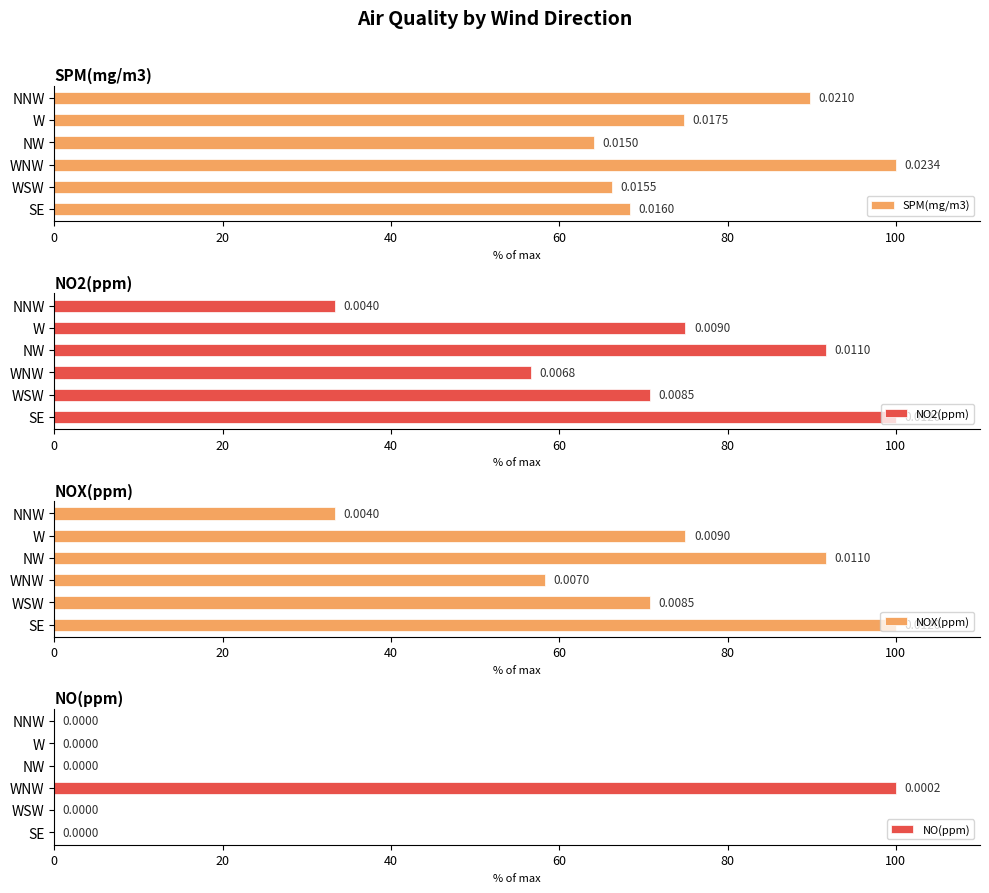

What is the sum of the NO(ppm) values at WNW and SE?

100